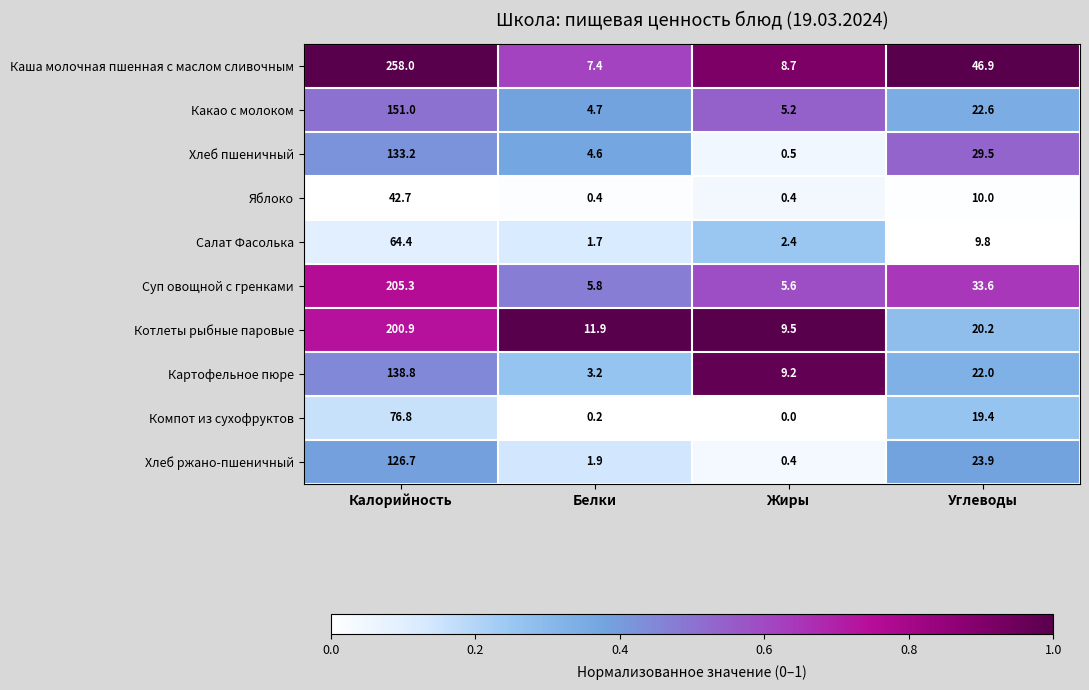

The Картофельное пюре series shows 9.2 at Жиры. True or false?

True